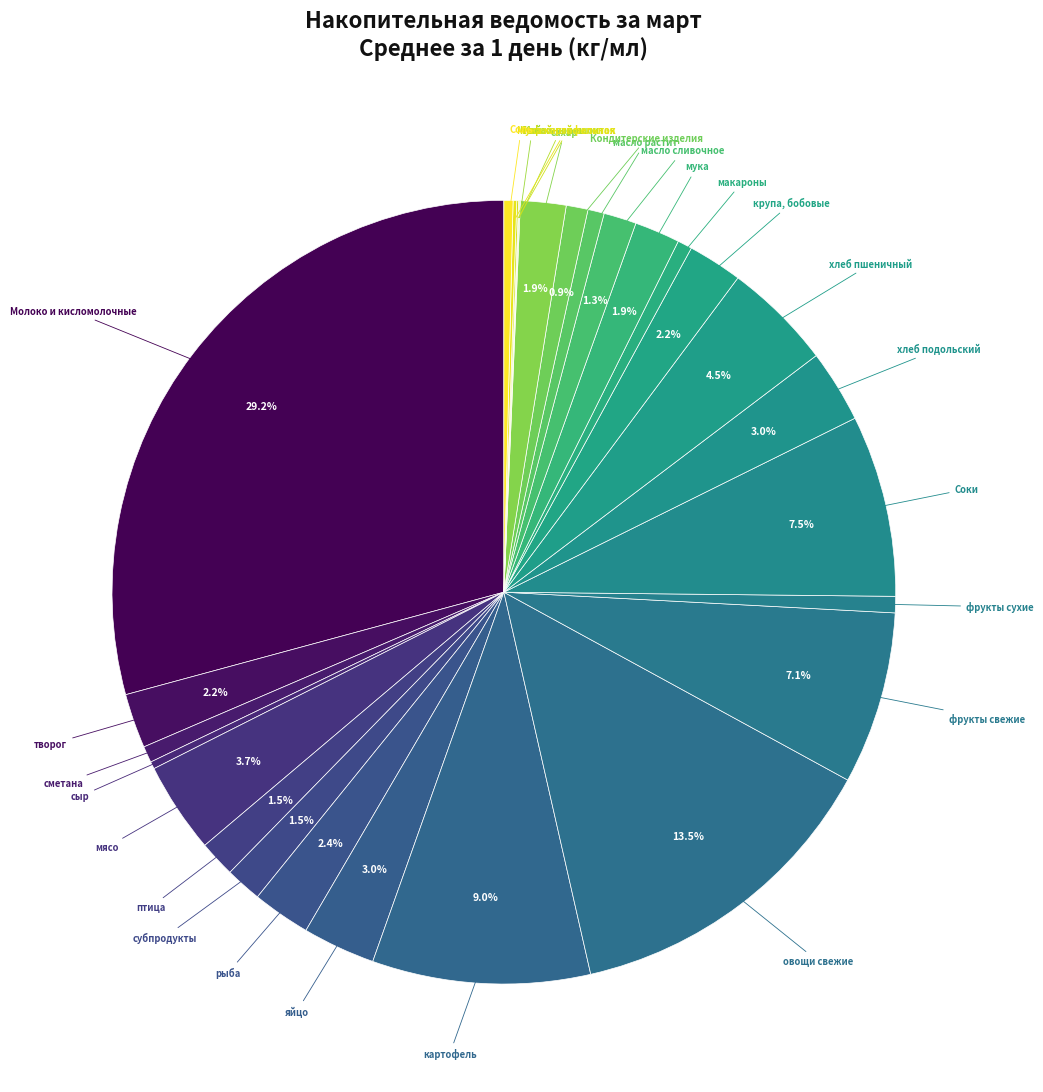

Rank the categories by value from lowest to highest.

Чай, Какао-порошок, Кофейный напиток, Мука картофельная, сыр, Соль, макароны, сметана, фрукты сухие, масло растит, Кондитерские изделия, масло сливочное, птица, субпродукты, мука, сахар, творог, крупа, бобовые, рыба, яйцо, хлеб подольский, мясо, хлеб пшеничный, фрукты свежие, Соки, картофель, овощи свежие, Молоко и кисломолочные